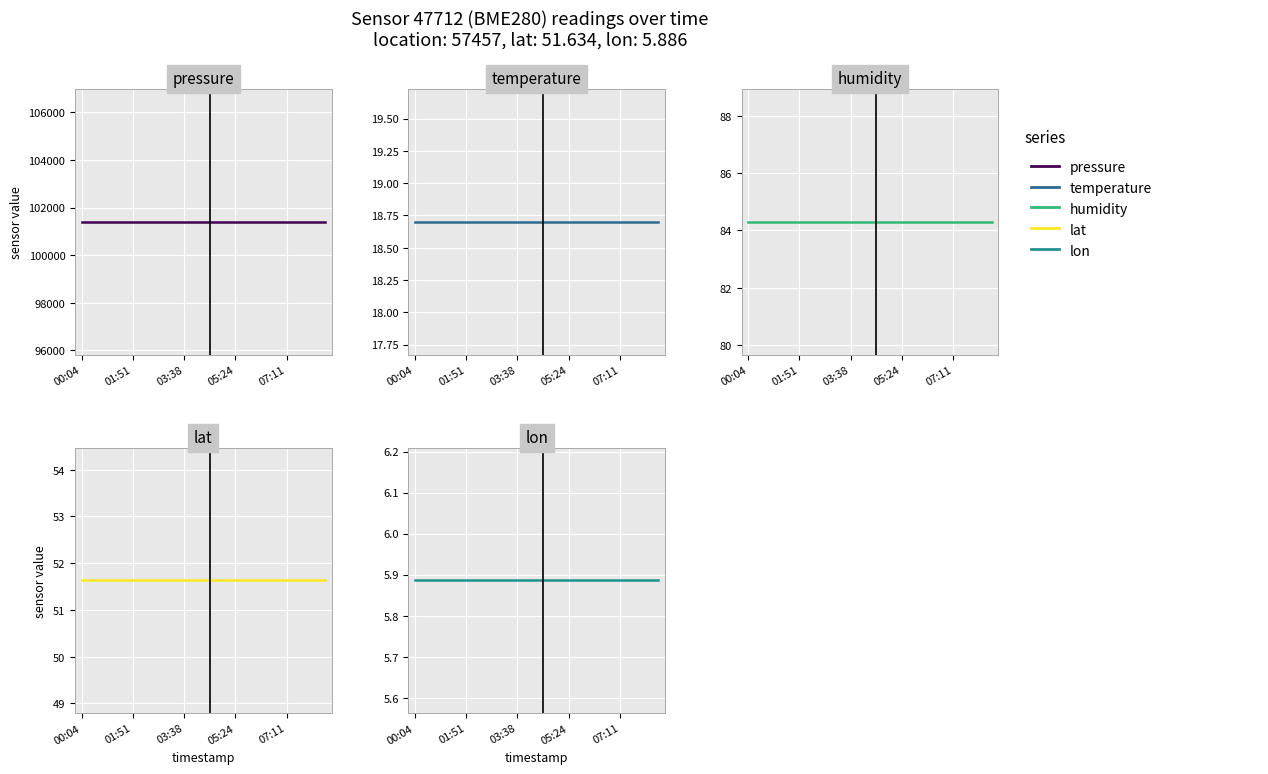

What is the spread (max minus min) of values at 00:04?

101394.1